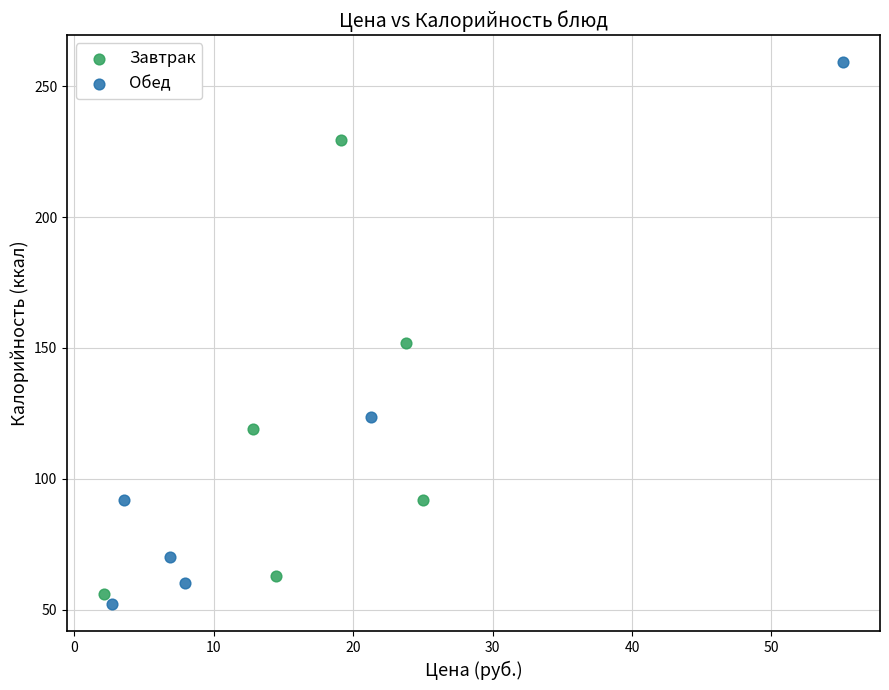

What are all the series names shown in the legend?

Завтрак, Обед